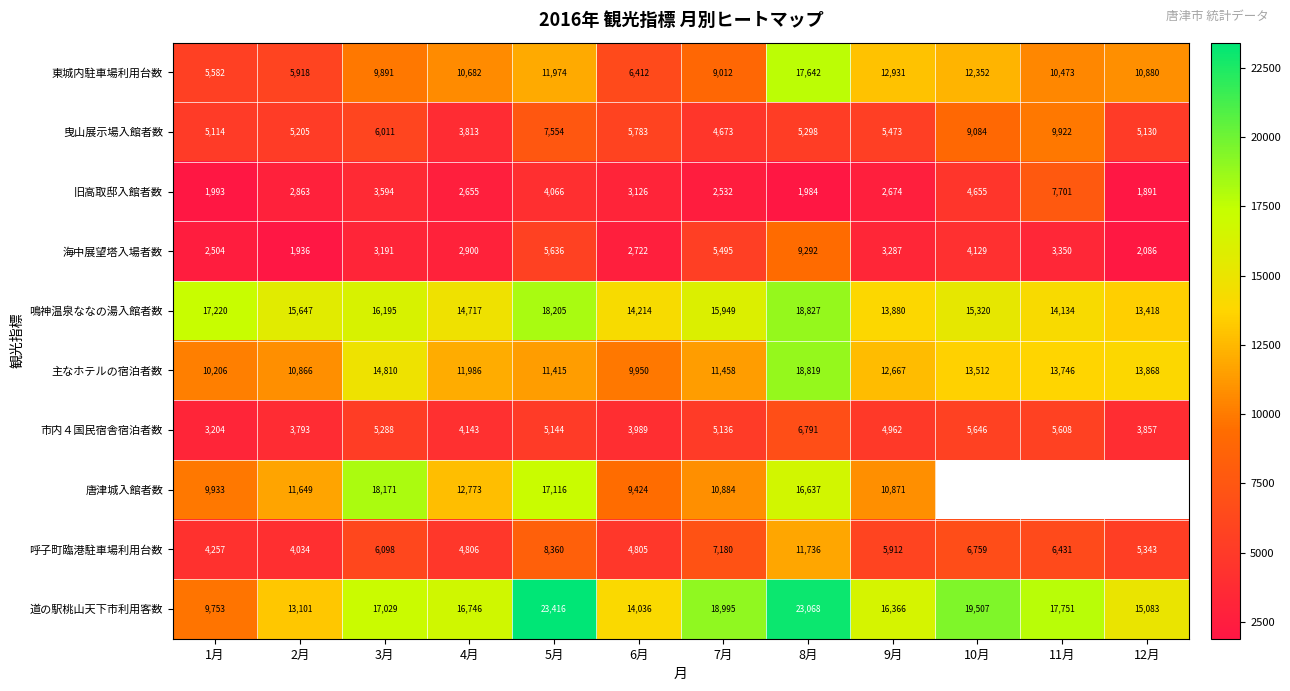

What is the spread (max minus min) of values at 11月?

14401.0